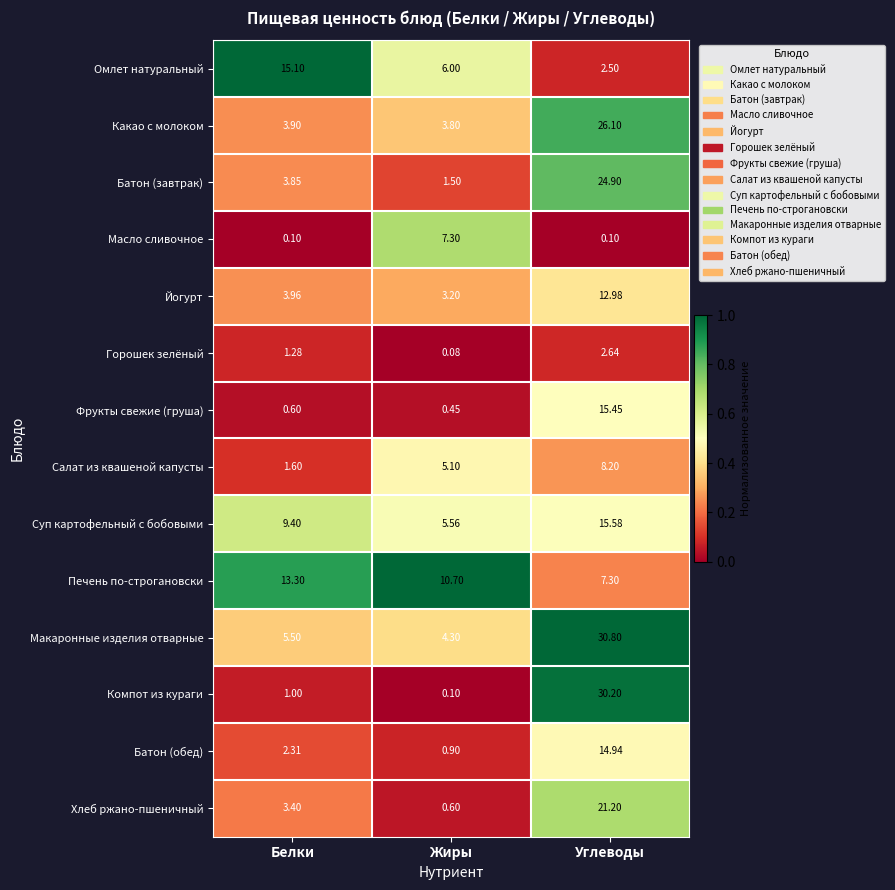

What is the difference between the highest and lowest values at Белки?

15.0